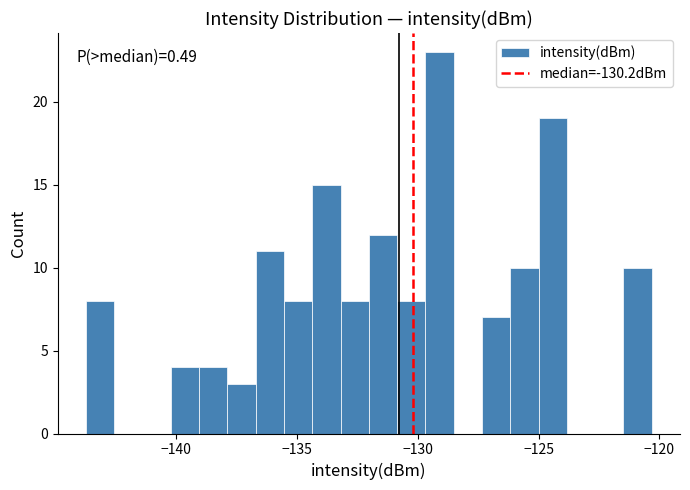

Read against the x-axis, roughly where is the centre of the tallest bar?

-129.0